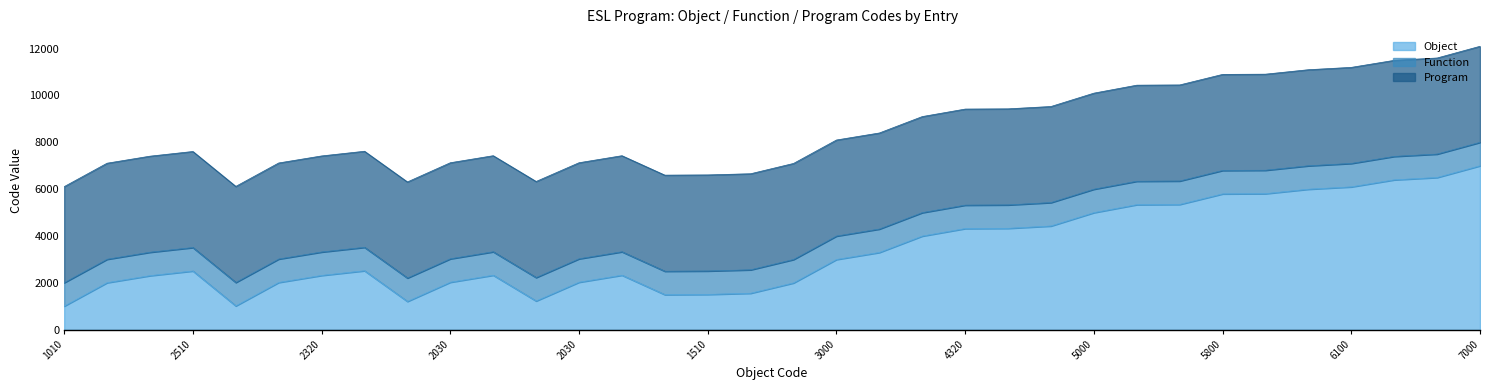

Between 1020 and 4320, which series saw the biggest shift?

Object